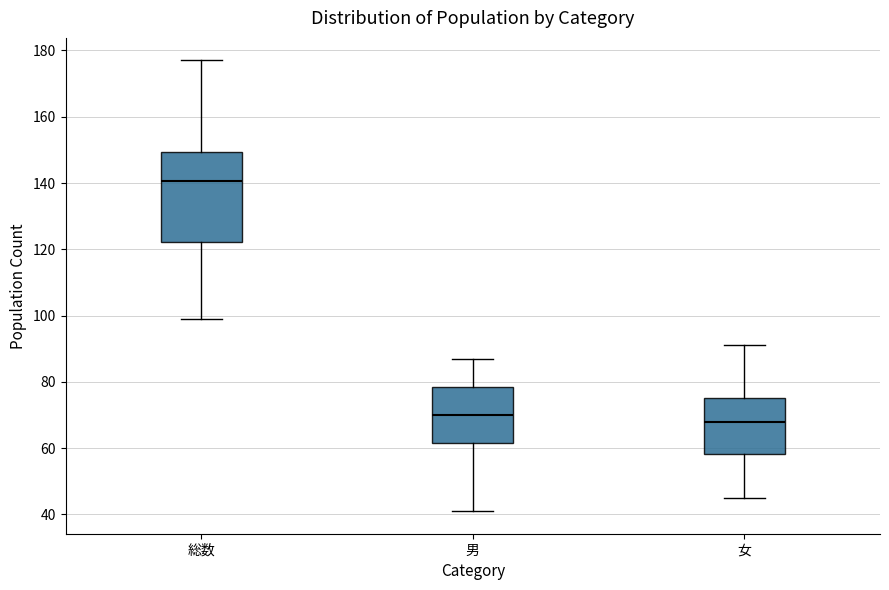

Which box has the lowest median line?

女